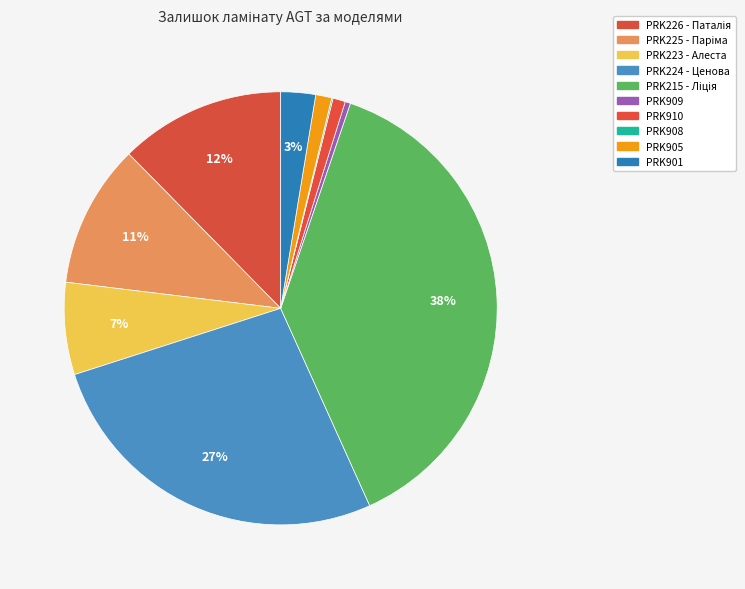

What percentage is the PRK215 - Ліція slice, to the nearest percent?

38%